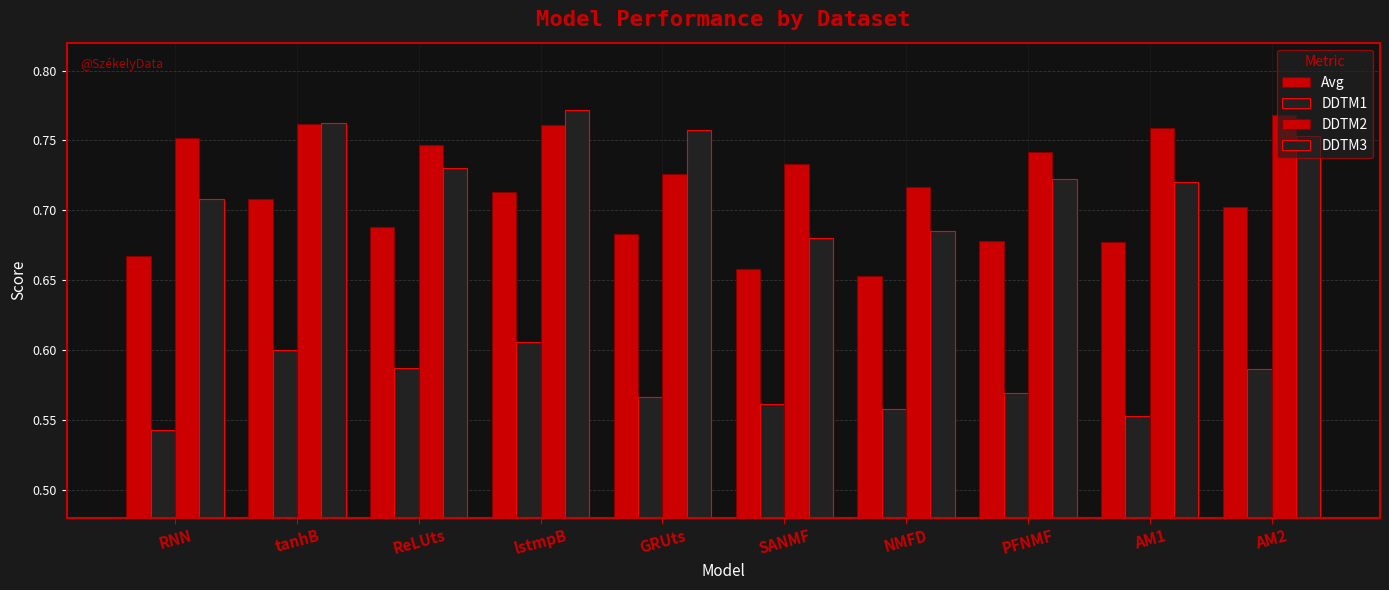

Are the bars horizontal?

No